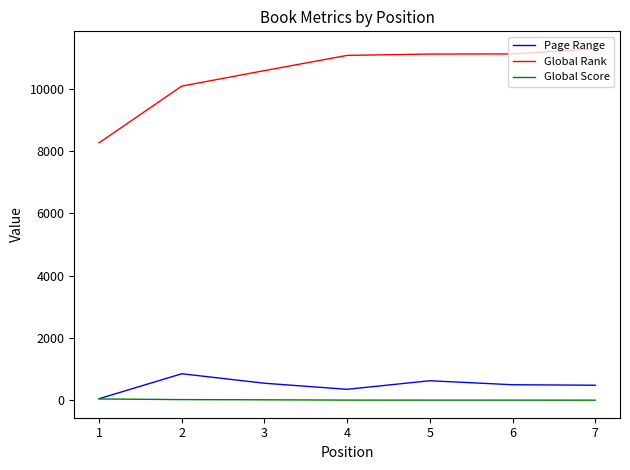

Is it true that Global Rank equals 18062 at 4?

False